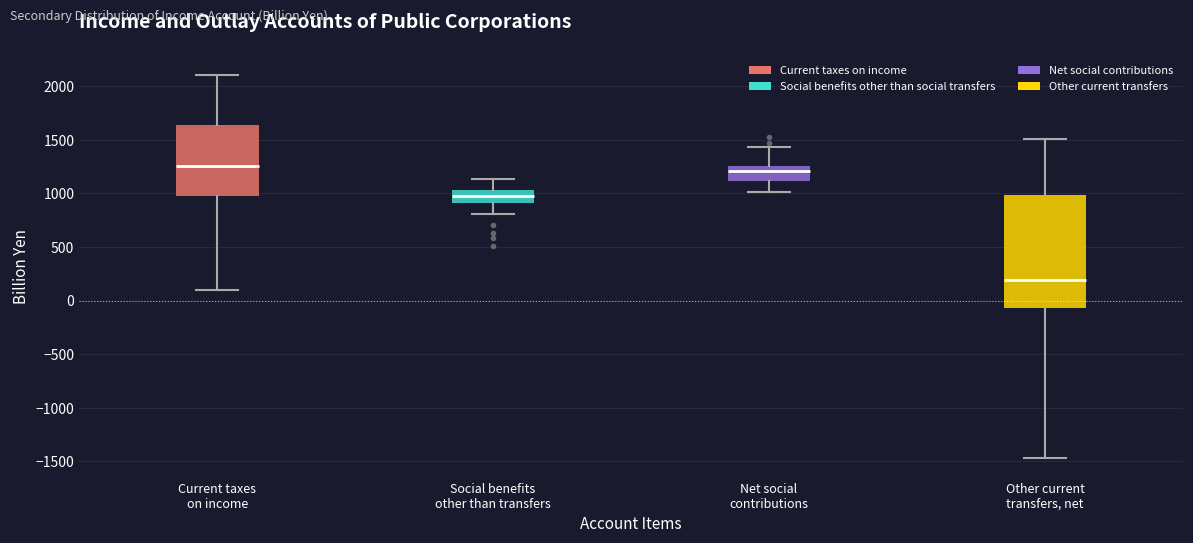

Which box is the tallest, from its lower edge to its upper edge?

Other current transfers, net